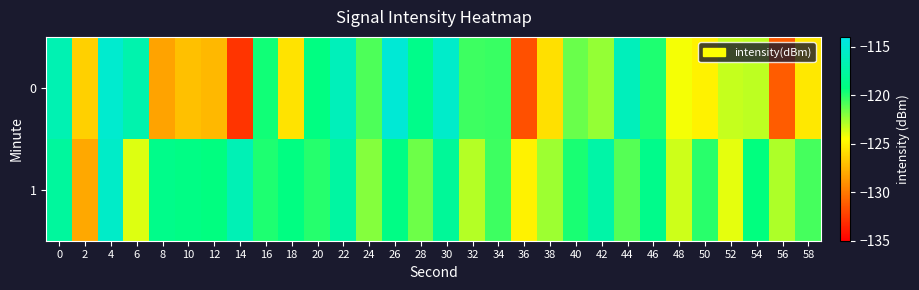

What is the maximum value shown in the chart?

-114.8